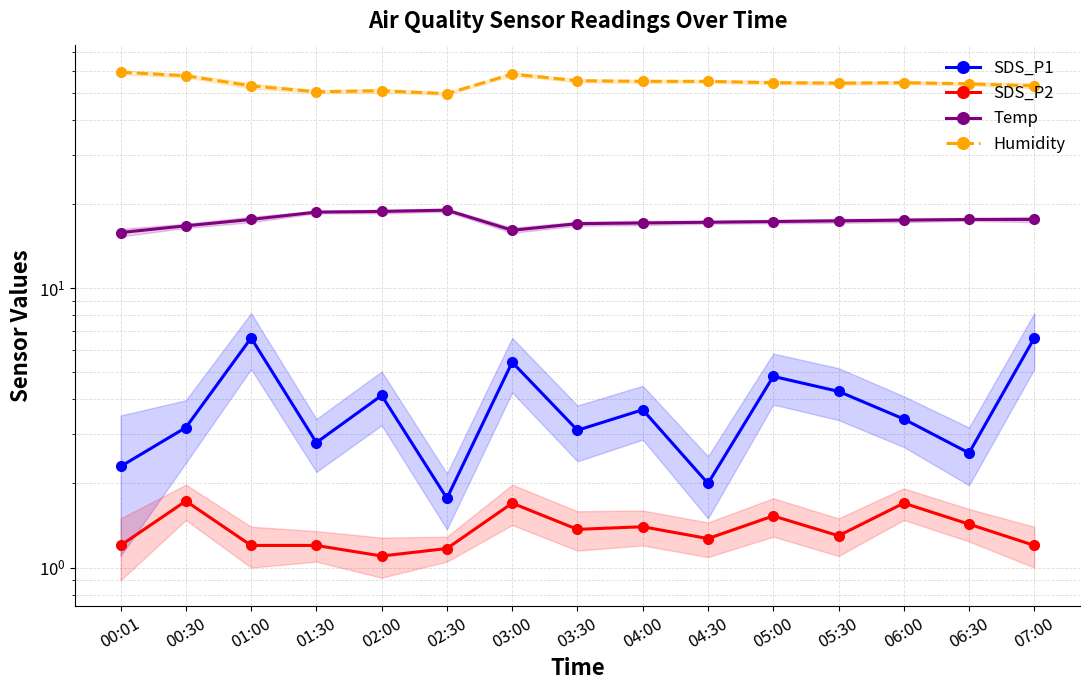

Count the number of data series in this chart.

4